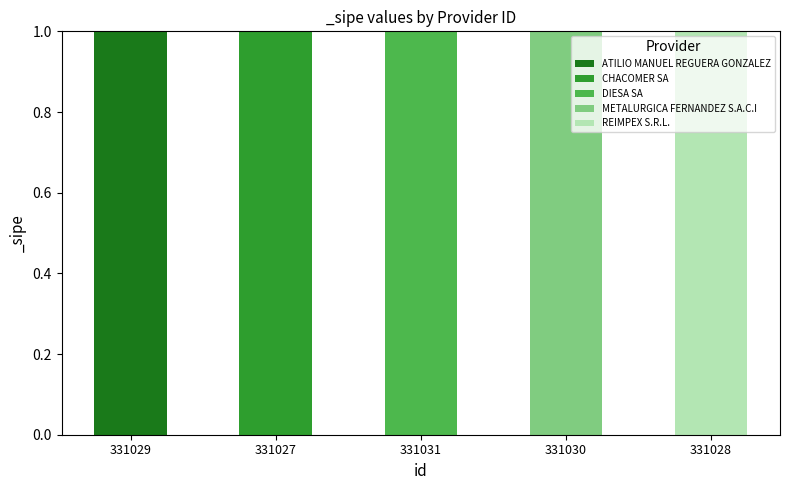

Does the chart contain stacked bars?

Yes